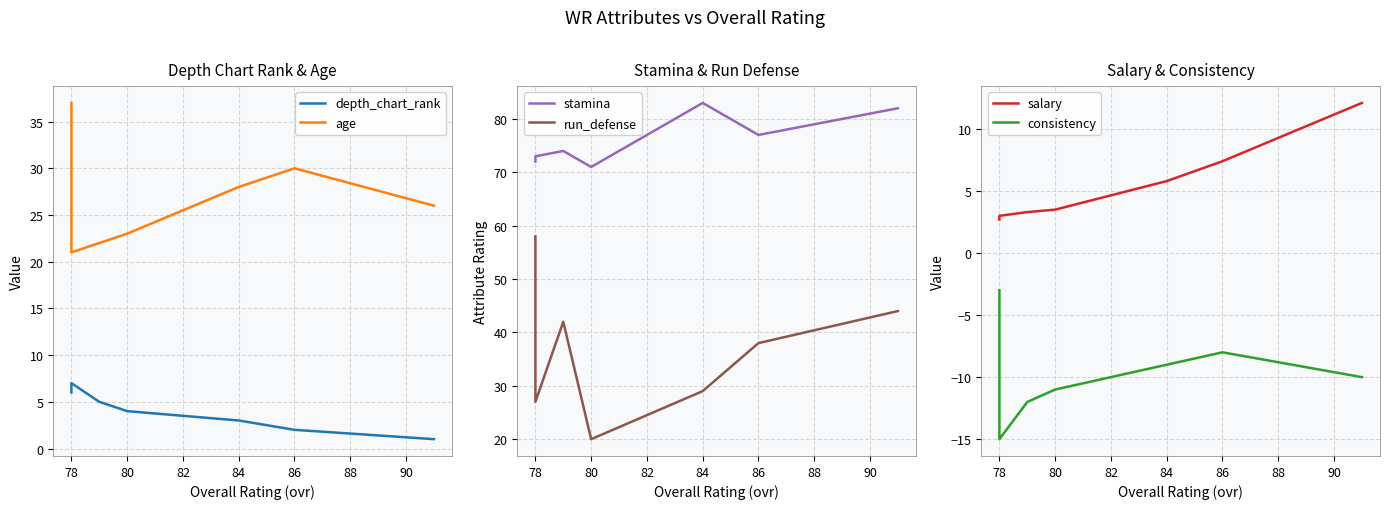

At how many categories does at least one series exceed -4?

7